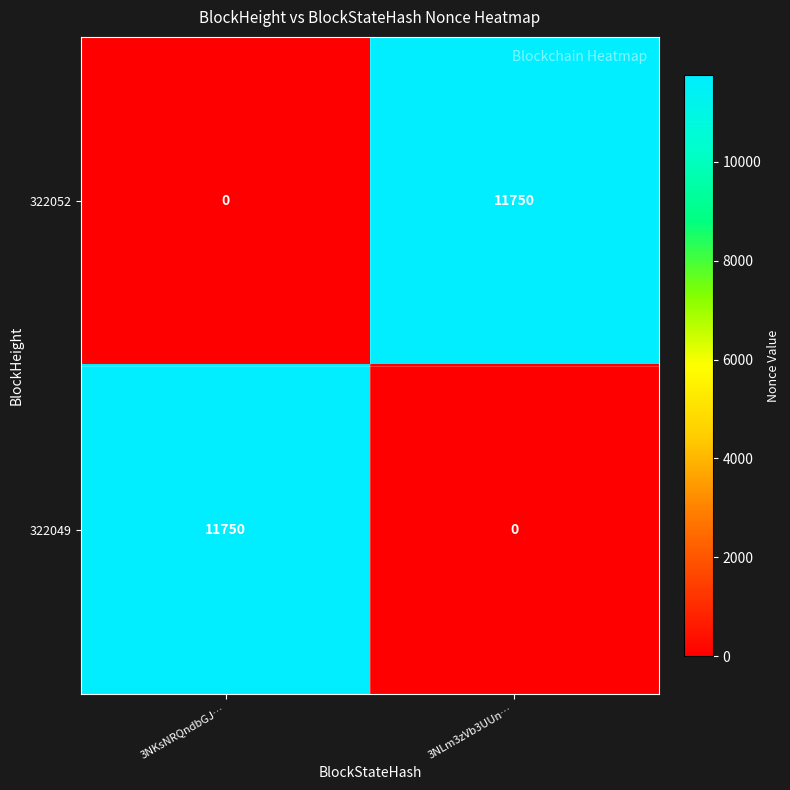

Reading left to right, what are all the values shown in this chart?

322052: 3NKsNRQndbGJ…=0	3NLm3zVb3UUn…=11750
322049: 3NKsNRQndbGJ…=11750	3NLm3zVb3UUn…=0